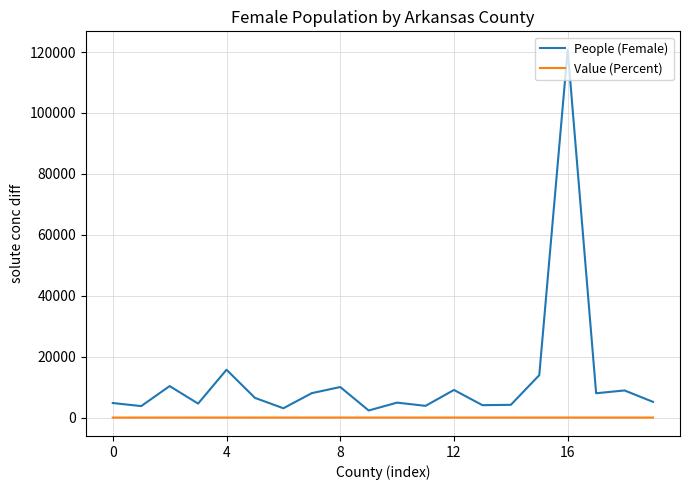

What are all the series names shown in the legend?

People (Female), Value (Percent)